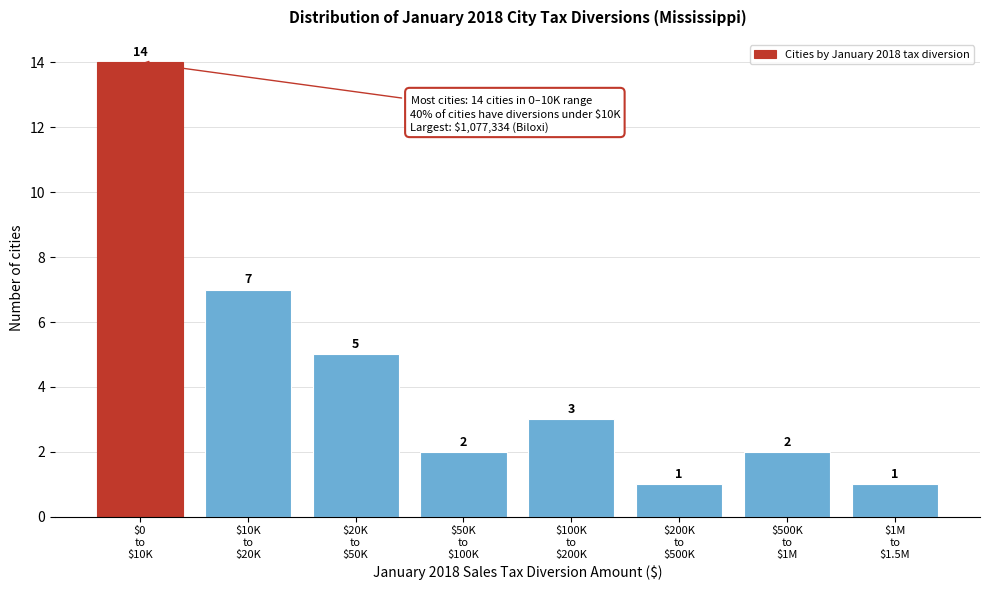

Reading left to right, transcribe all the data shown in this chart.

14	7	5	2	3	1	2	1